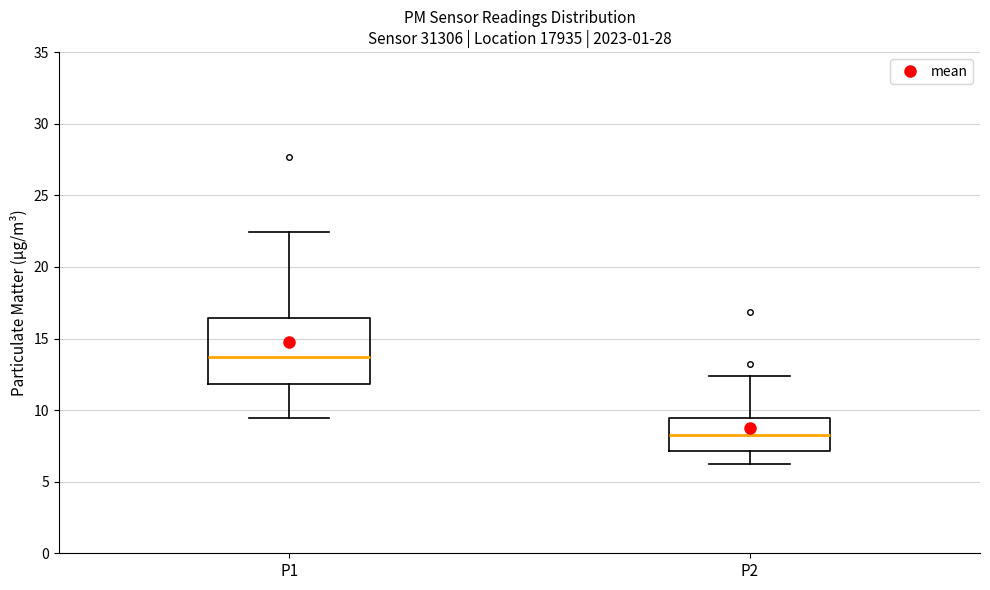

Which box's median line is the highest?

P1